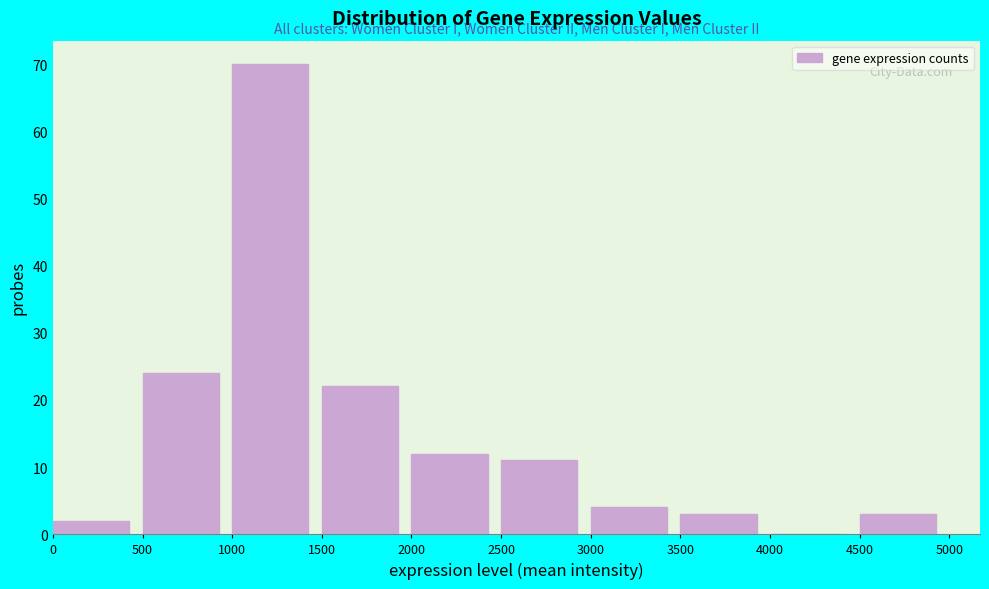

Reading left to right, transcribe this chart: for each bar, give the range it covers on the x-axis and its height. The values are not printed on the chart, so give them approximately, as read against the axis.

0 to 500: 2
500 to 1000: 24
1000 to 1500: 70
1500 to 2000: 22
2000 to 2500: 12
2500 to 3000: 11
3000 to 3500: 4
3500 to 4000: 3
4000 to 4500: 0
4500 to 5000: 3